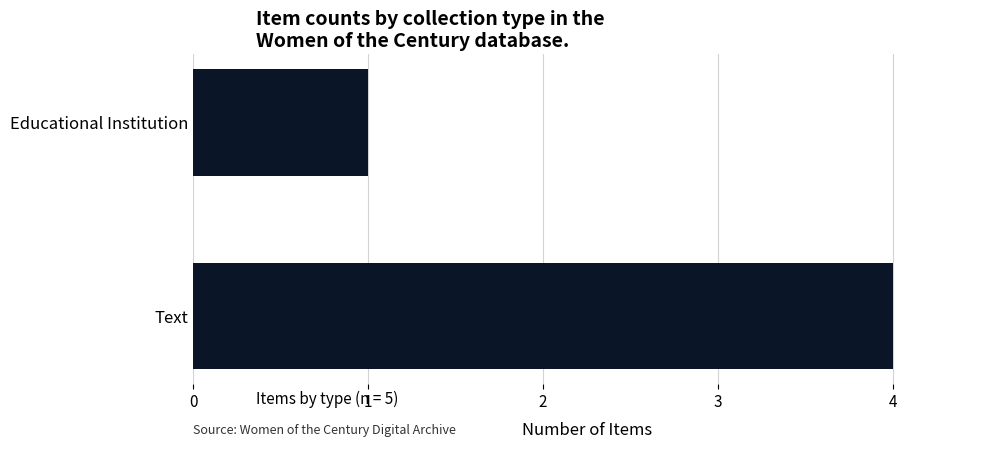

Reading top to bottom, what are all the values shown in this chart?

1	4